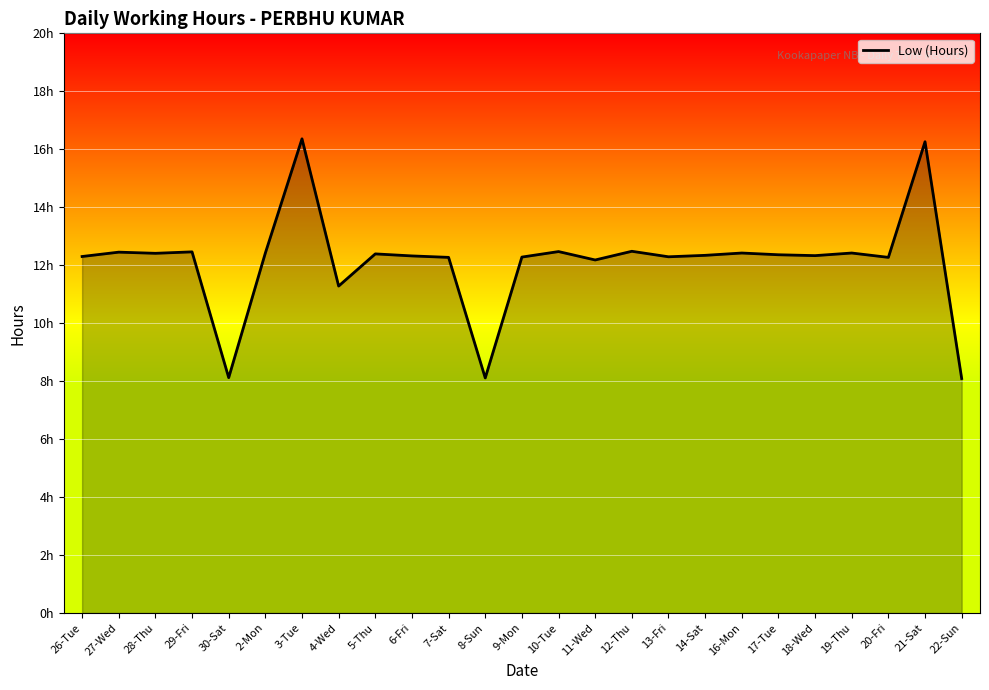

Which has a higher value, 5-Thu or 13-Fri?

5-Thu